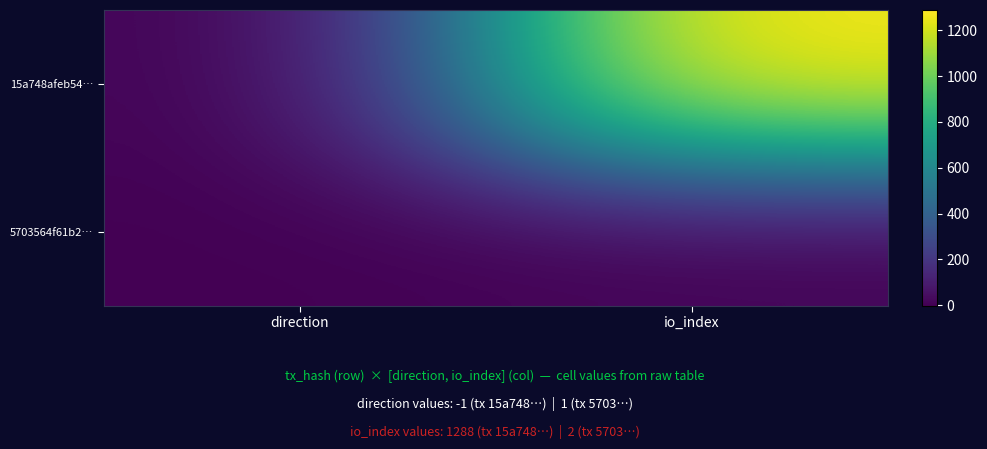

What is the greatest value displayed?

1288